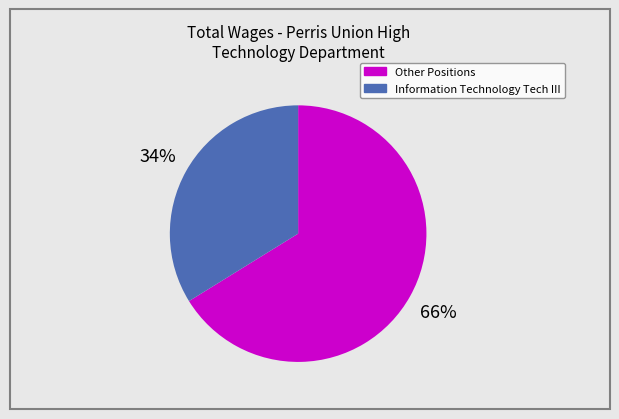

Does any single category account for the majority?

Yes